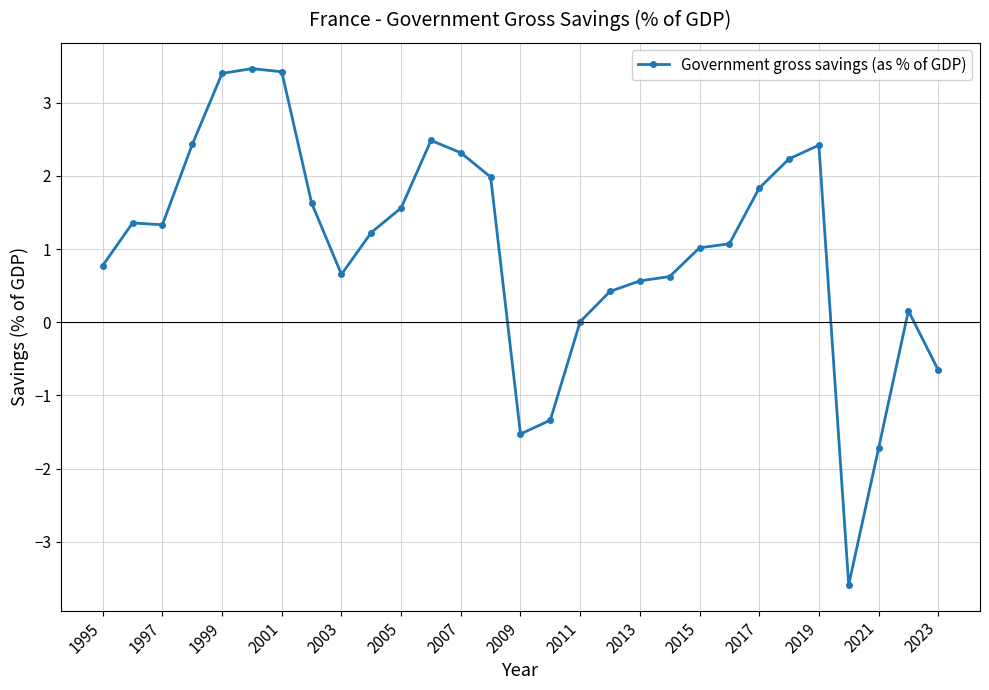

Count the number of categories in the chart.

29